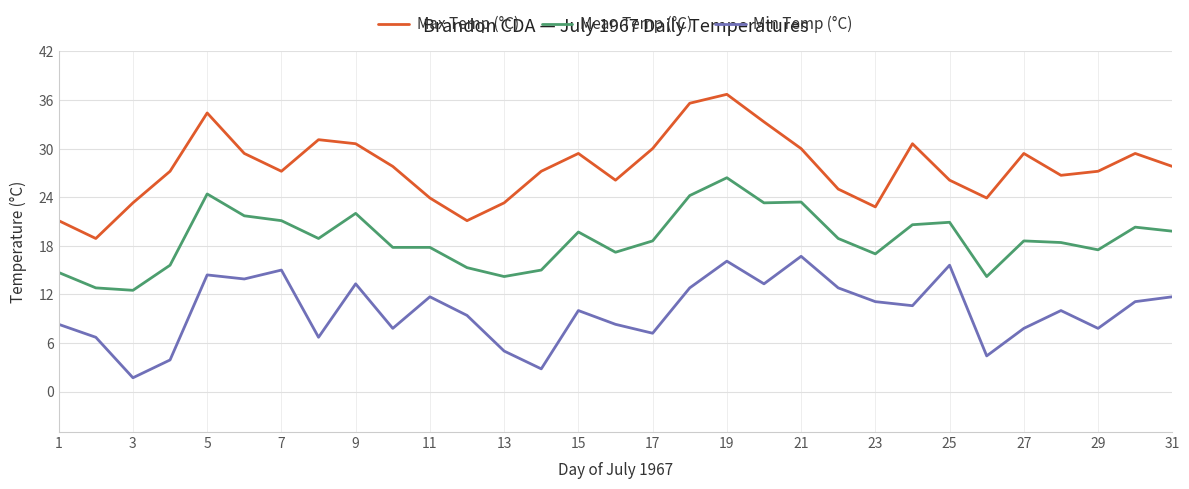

True or false: Mean Temp (°C) and Min Temp (°C) cross at least once.

False